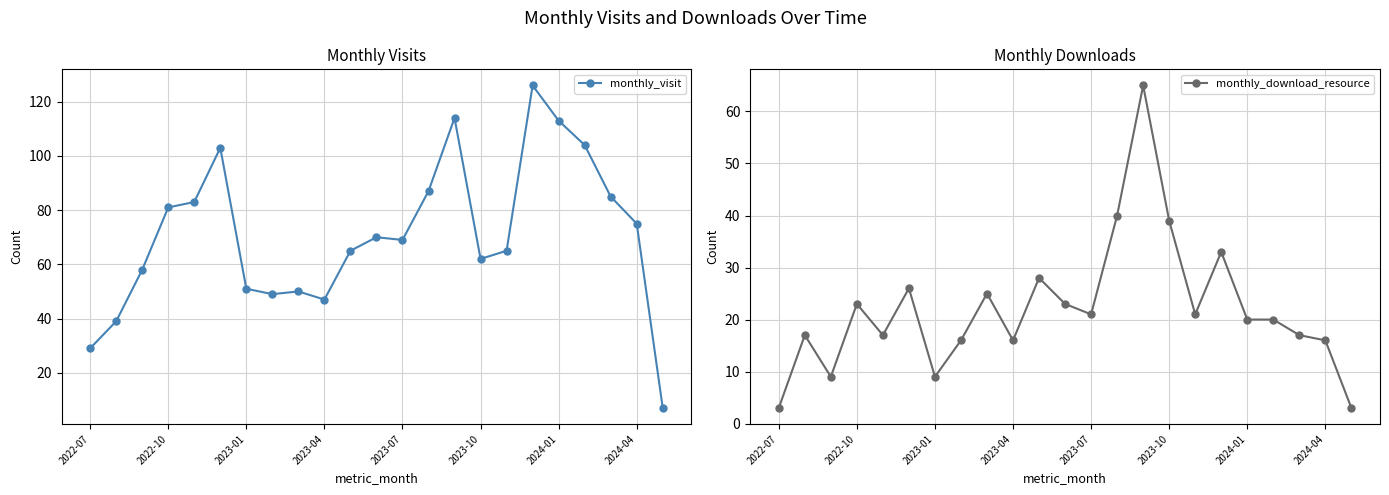

What is the value of the monthly_visit point at the 11th from the left?

65